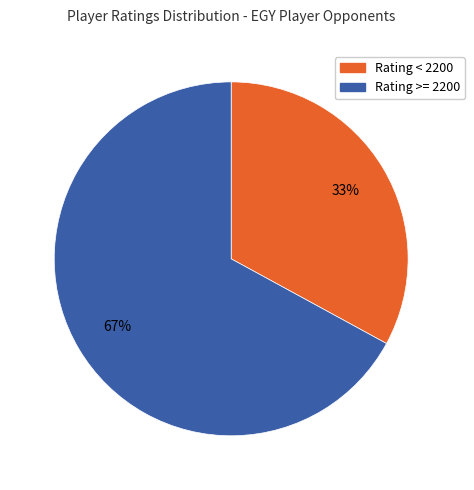

To the nearest percent, what is the difference between the largest and smallest slice percentages?

34%